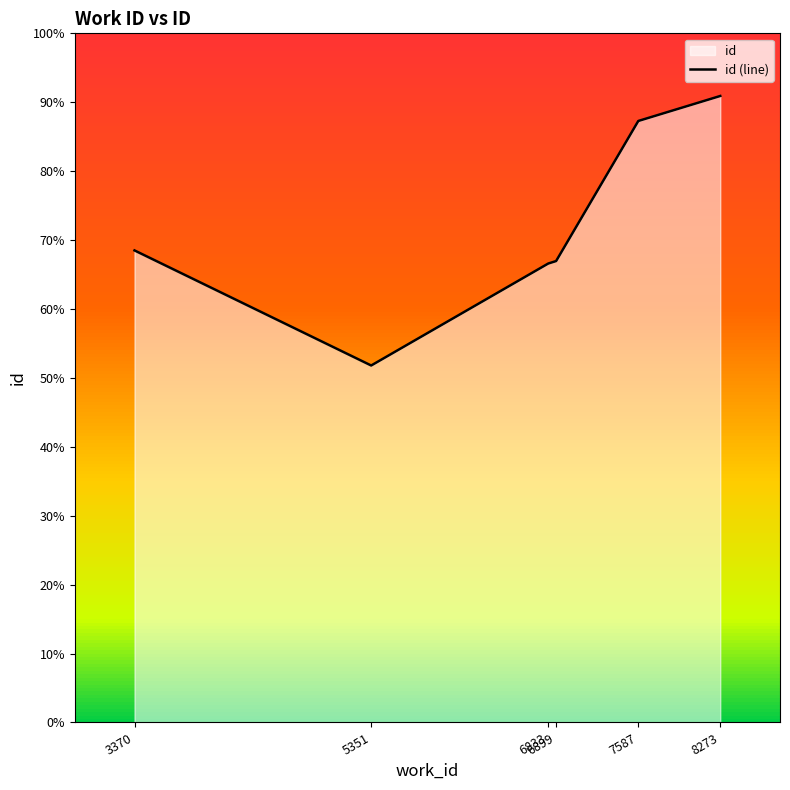

How many values are below 18968?

3